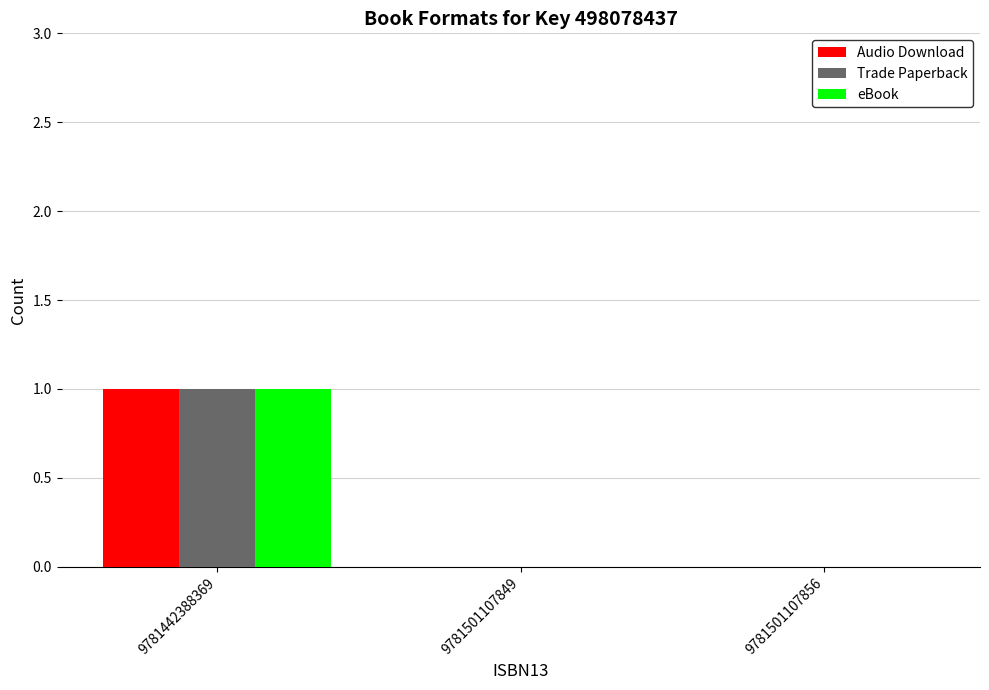

Is the value of eBook at 9781501107856 greater than the value of Audio Download at 9781442388369?

No